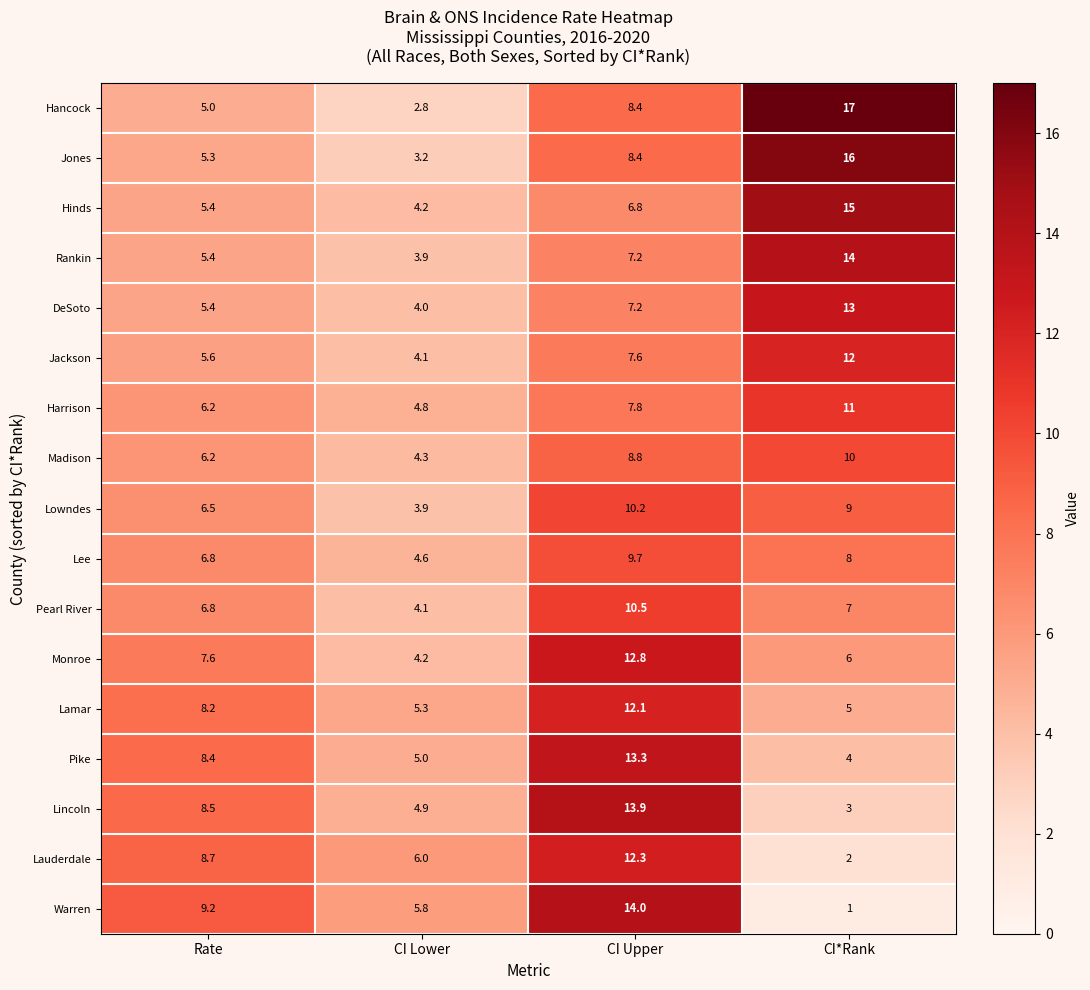

The value of Warren at Rate is 9.2. True or false?

True